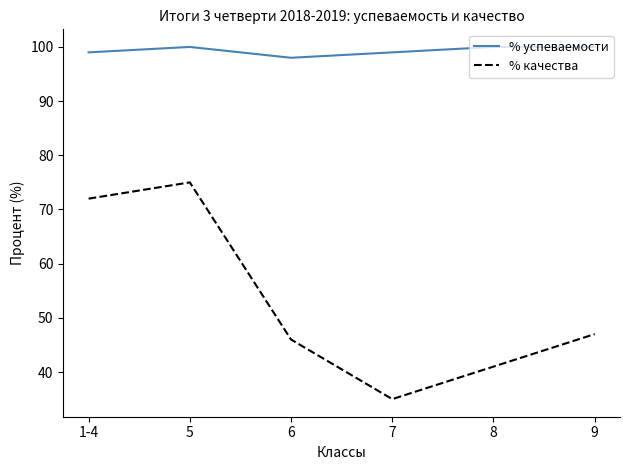

Reading left to right, list all the values displayed in this chart.

% успеваемости: 99	100	98	99	100	100
% качества: 72	75	46	35	41	47